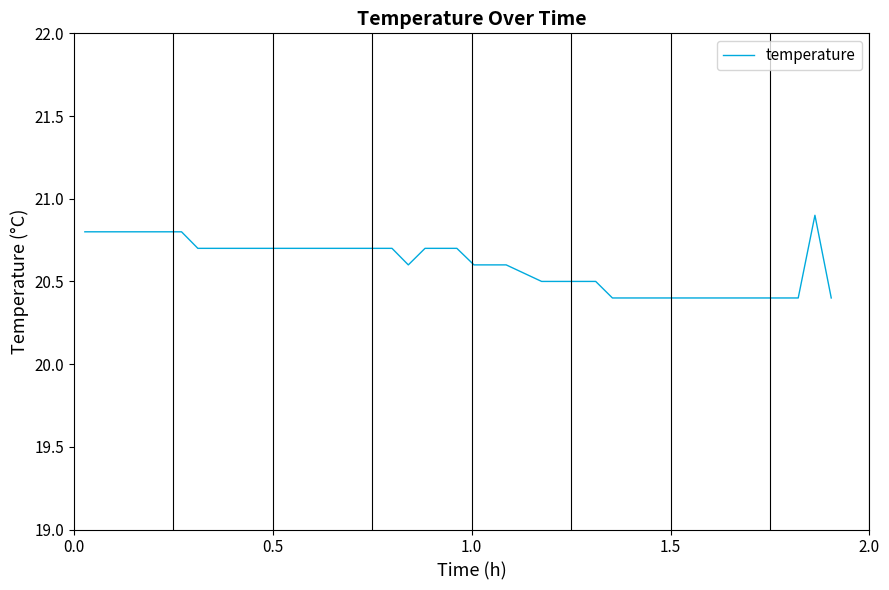

What is the smallest value displayed?

20.4